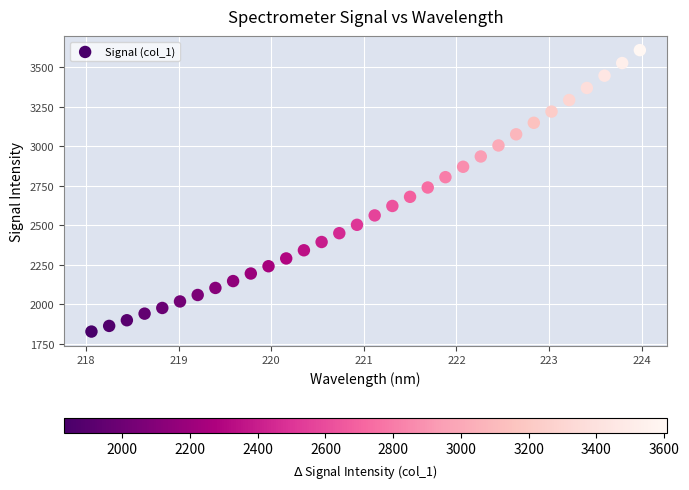

What is the range of X values (max minus min)?

5.9